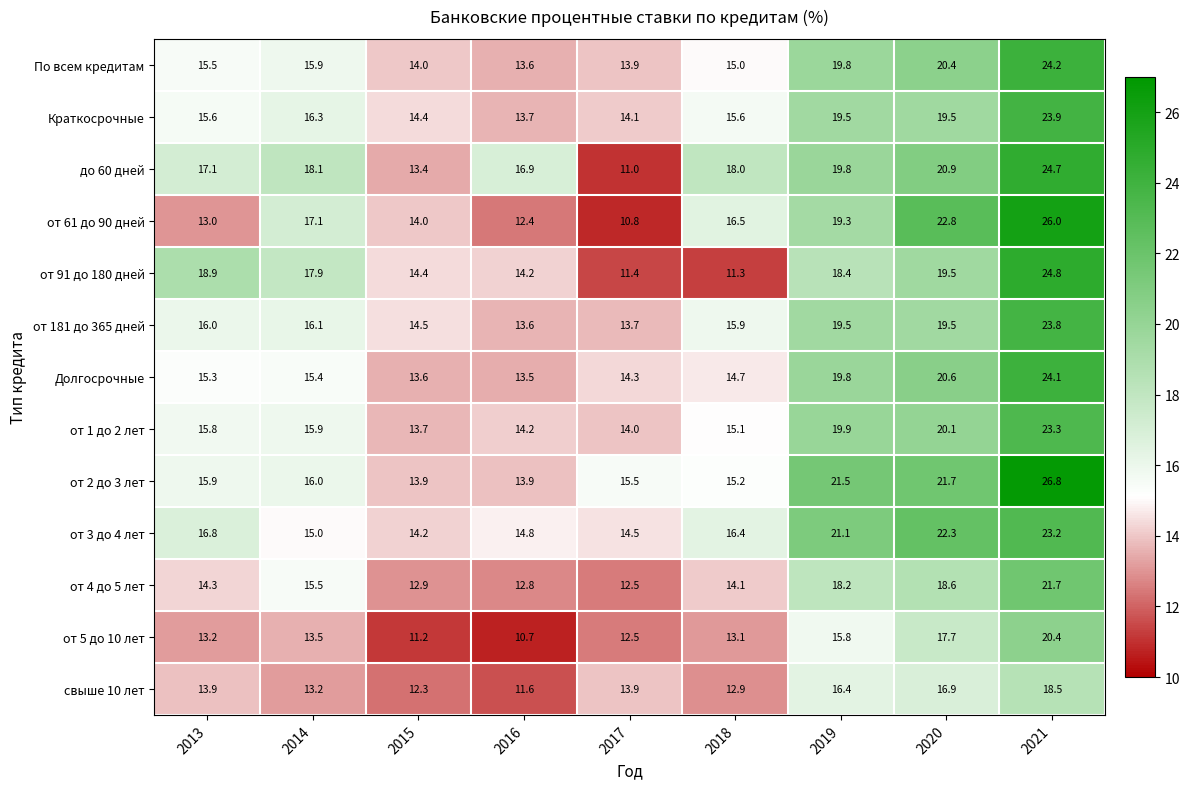

Which category has the lowest value across all series?

2016